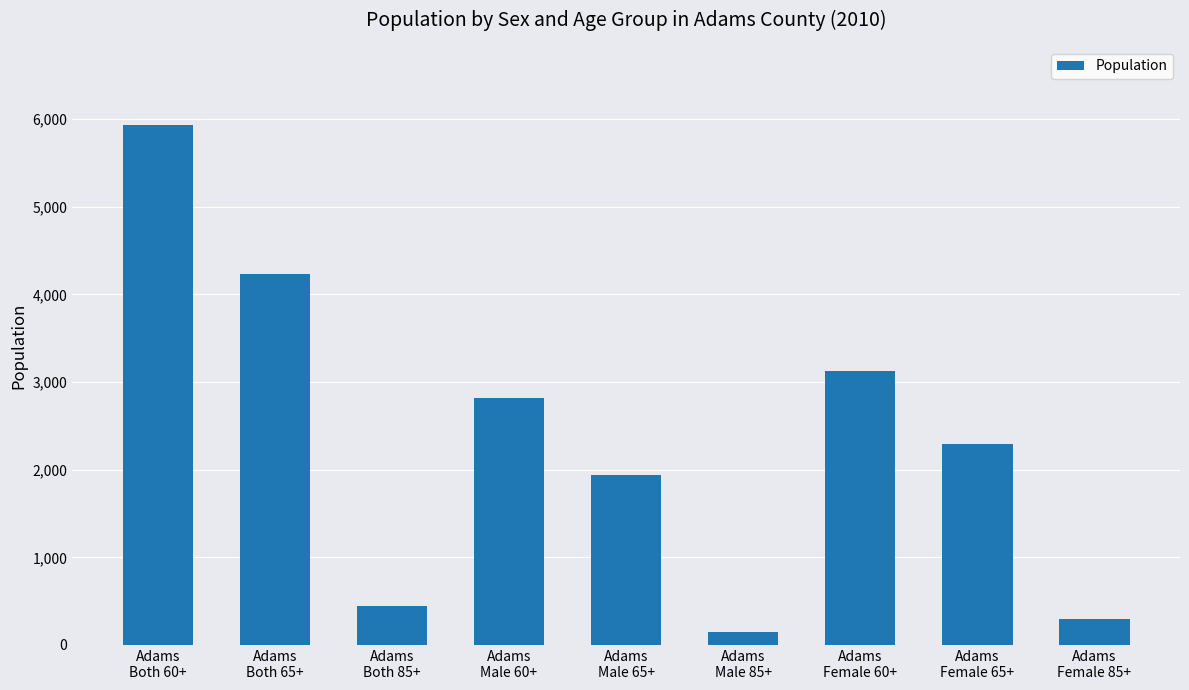

Between Adams
Male 85+ and Adams
Both 85+, which is larger?

Adams
Both 85+